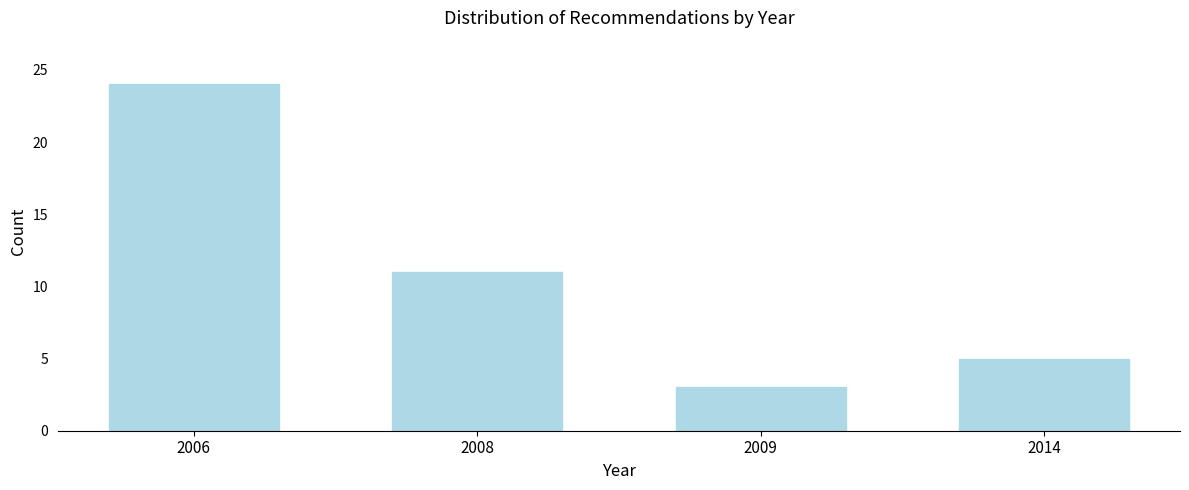

Reading right to left, list all the values displayed in this chart.

5	3	11	24